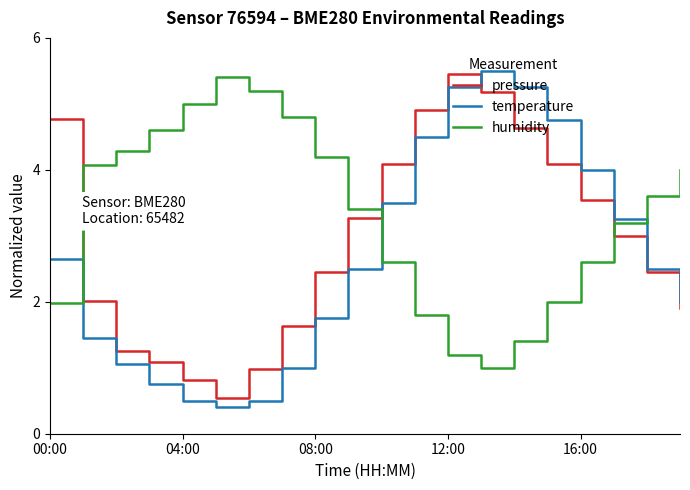

What is the smallest value displayed?

0.4